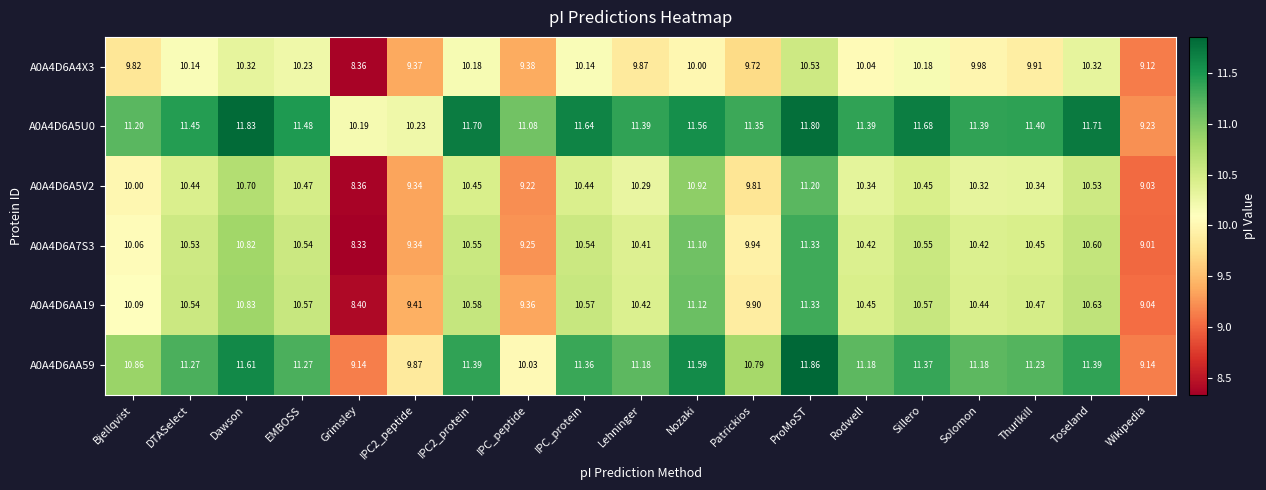

At which label does A0A4D6A5U0 first exceed 11?

Bjellqvist